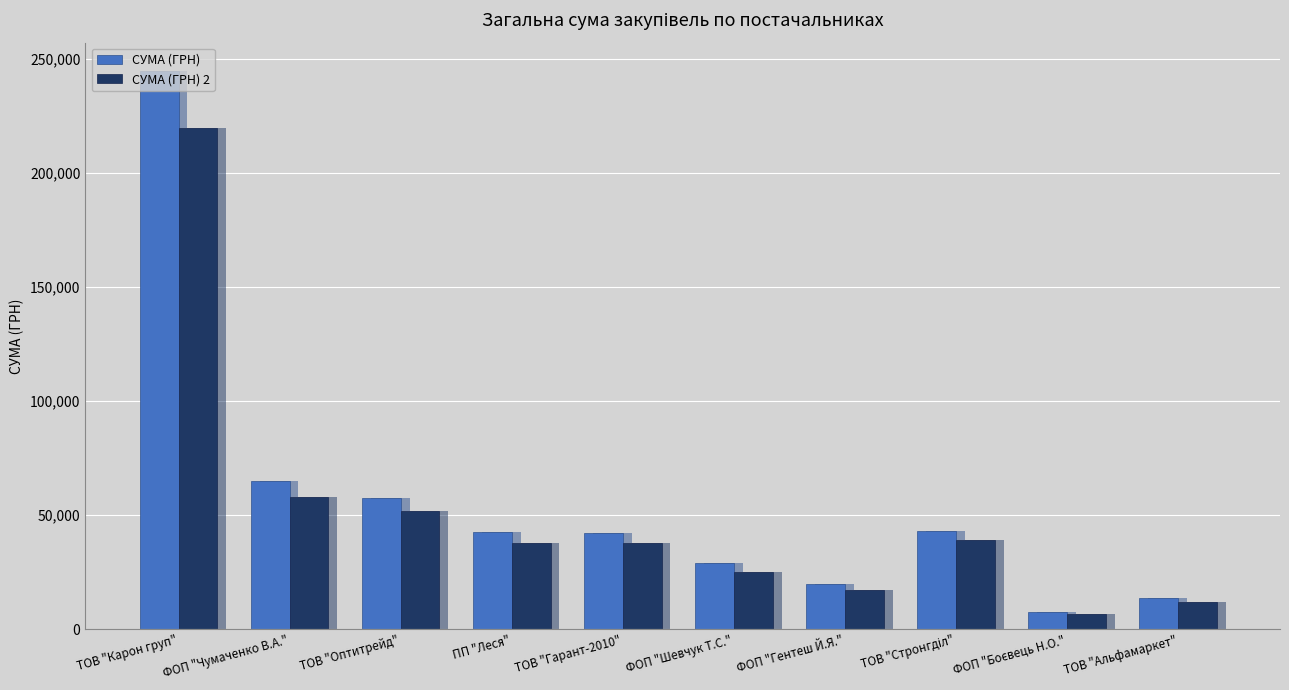

What is the difference between the maximum and second lowest values in the СУМА (ГРН) 2 series?

208000.0